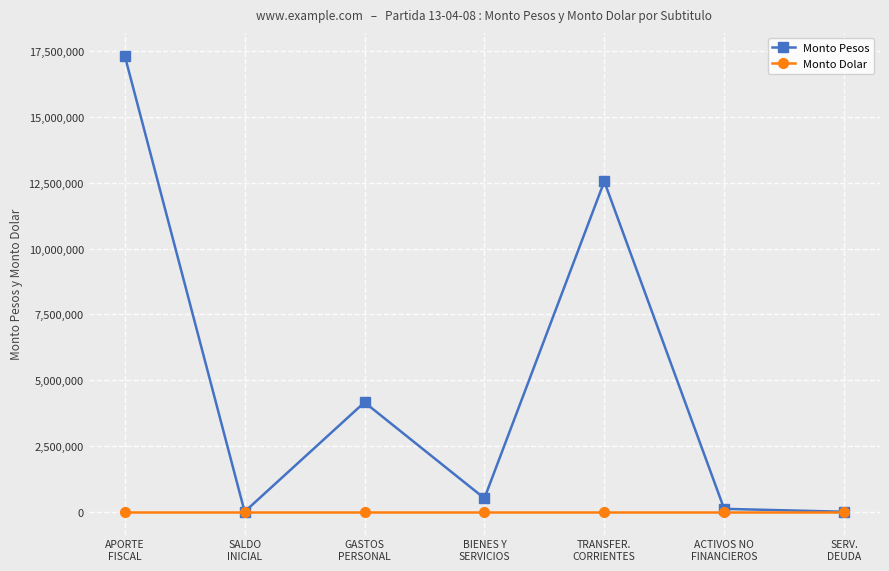

Which category has the highest value across all series?

APORTE
FISCAL